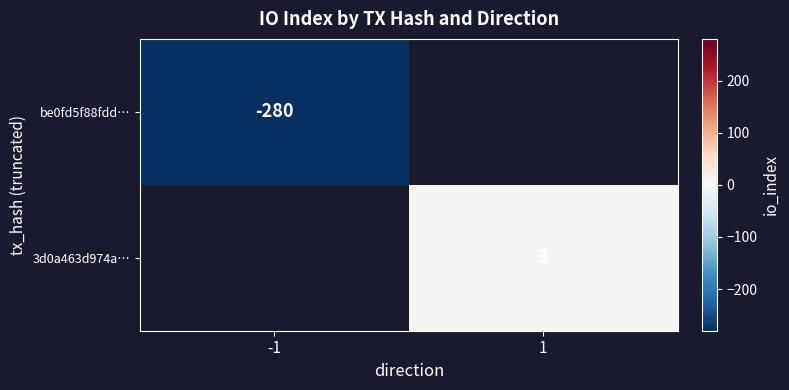

True or false: 3d0a463d974a… has a value of 3 at 1.

True